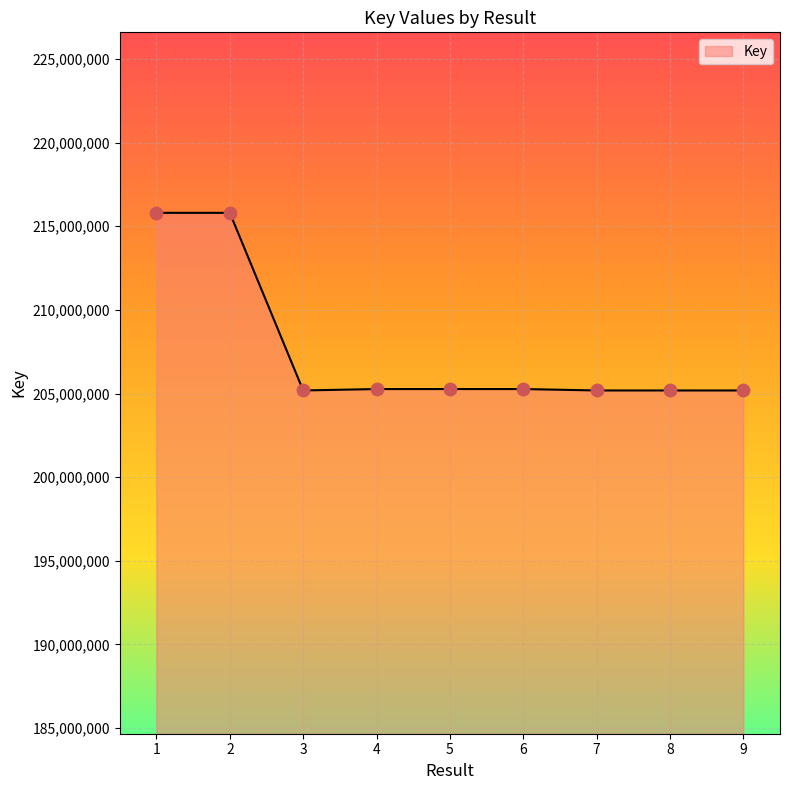

What is the ratio of the value at 5 to the value at 3?

1.0